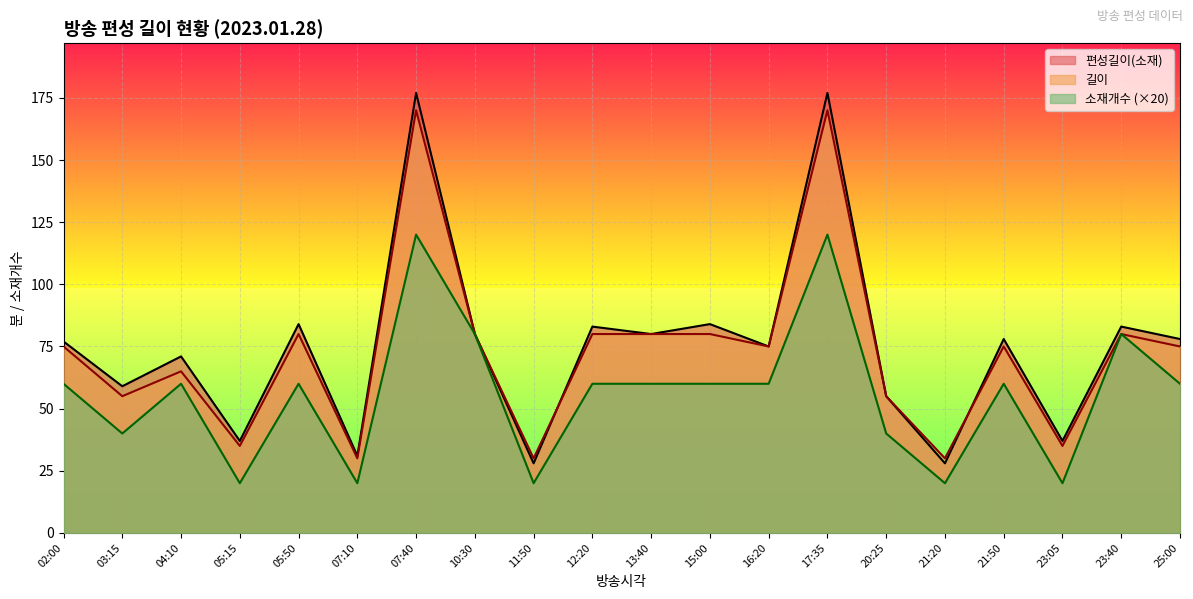

Reading left to right, what are all the values shown in this chart?

편성길이(소재): 02:00=77	03:15=59	04:10=71	05:15=37	05:50=84	07:10=31	07:40=177	10:30=80	11:50=28	12:20=83	13:40=80	15:00=84	16:20=75	17:35=177	20:25=55	21:20=28	21:50=78	23:05=37	23:40=83	25:00=78
길이: 02:00=75	03:15=55	04:10=65	05:15=35	05:50=80	07:10=30	07:40=170	10:30=80	11:50=30	12:20=80	13:40=80	15:00=80	16:20=75	17:35=170	20:25=55	21:20=30	21:50=75	23:05=35	23:40=80	25:00=75
소재개수: 02:00=60	03:15=40	04:10=60	05:15=20	05:50=60	07:10=20	07:40=120	10:30=80	11:50=20	12:20=60	13:40=60	15:00=60	16:20=60	17:35=120	20:25=40	21:20=20	21:50=60	23:05=20	23:40=80	25:00=60